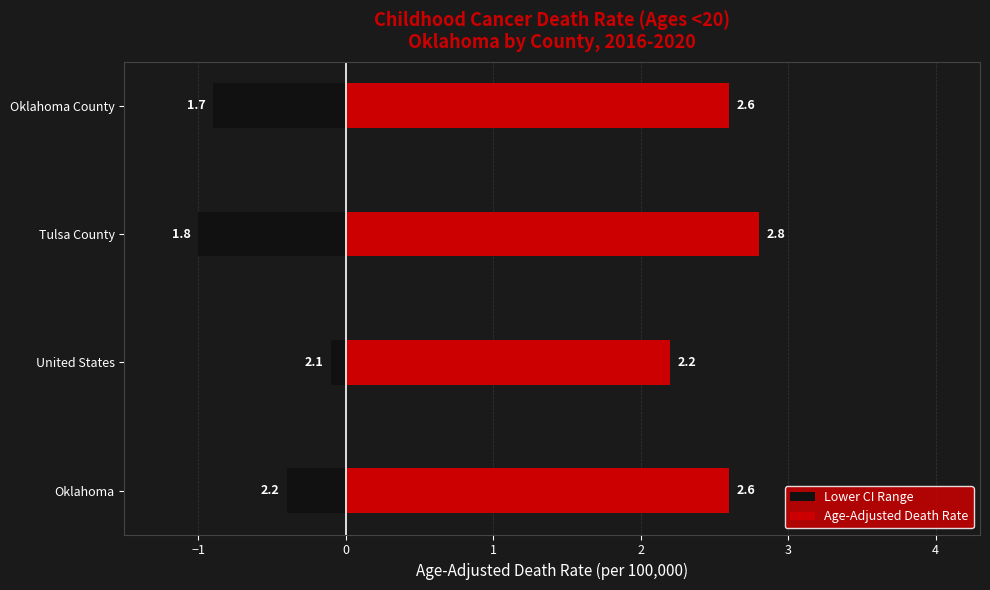

What is the value of the Age-Adjusted Death Rate bar at the 4th from the left?

2.6